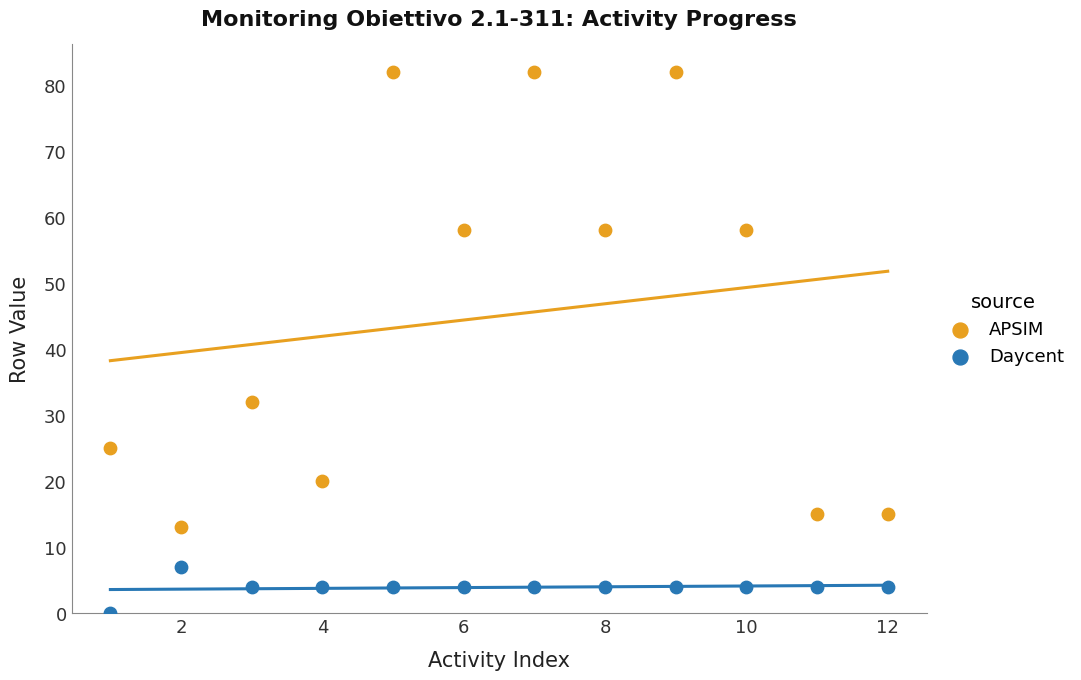

Across all data points, what is the range of Y values (max minus min)?

82